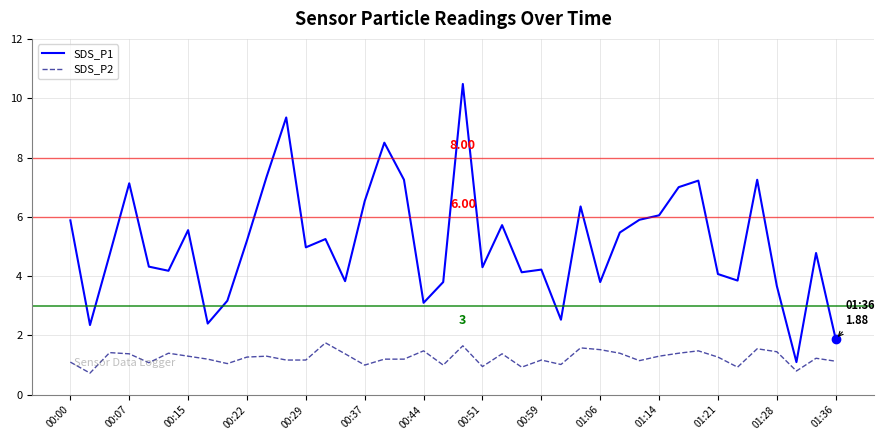

True or false: SDS_P1 and SDS_P2 cross at least once.

False